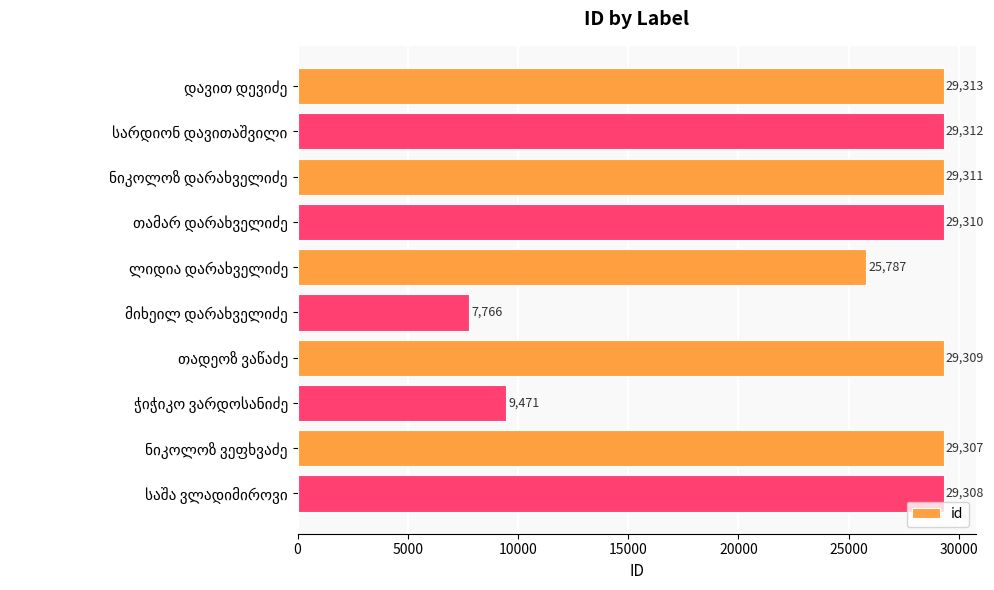

Count the number of data series in this chart.

1